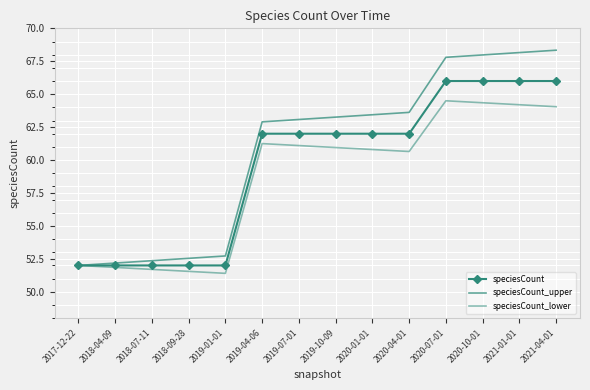

The speciesCount_lower series shows 90.6 at 2020-04-01. True or false?

False